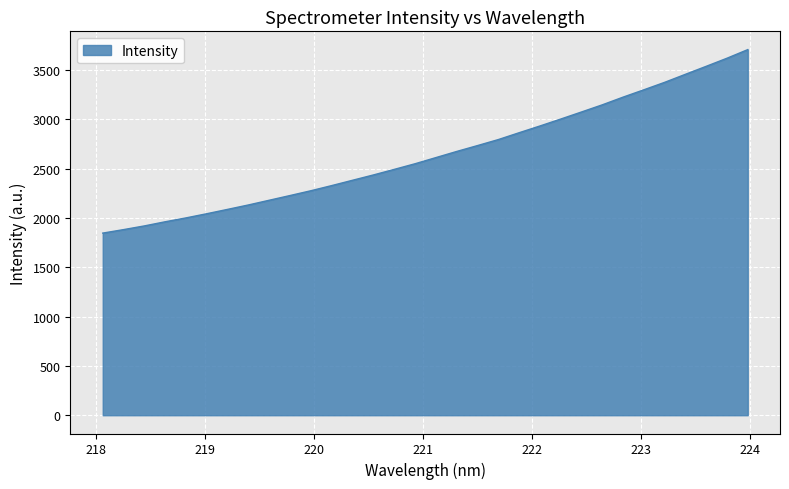

What is the difference between the maximum and minimum values?

1861.2